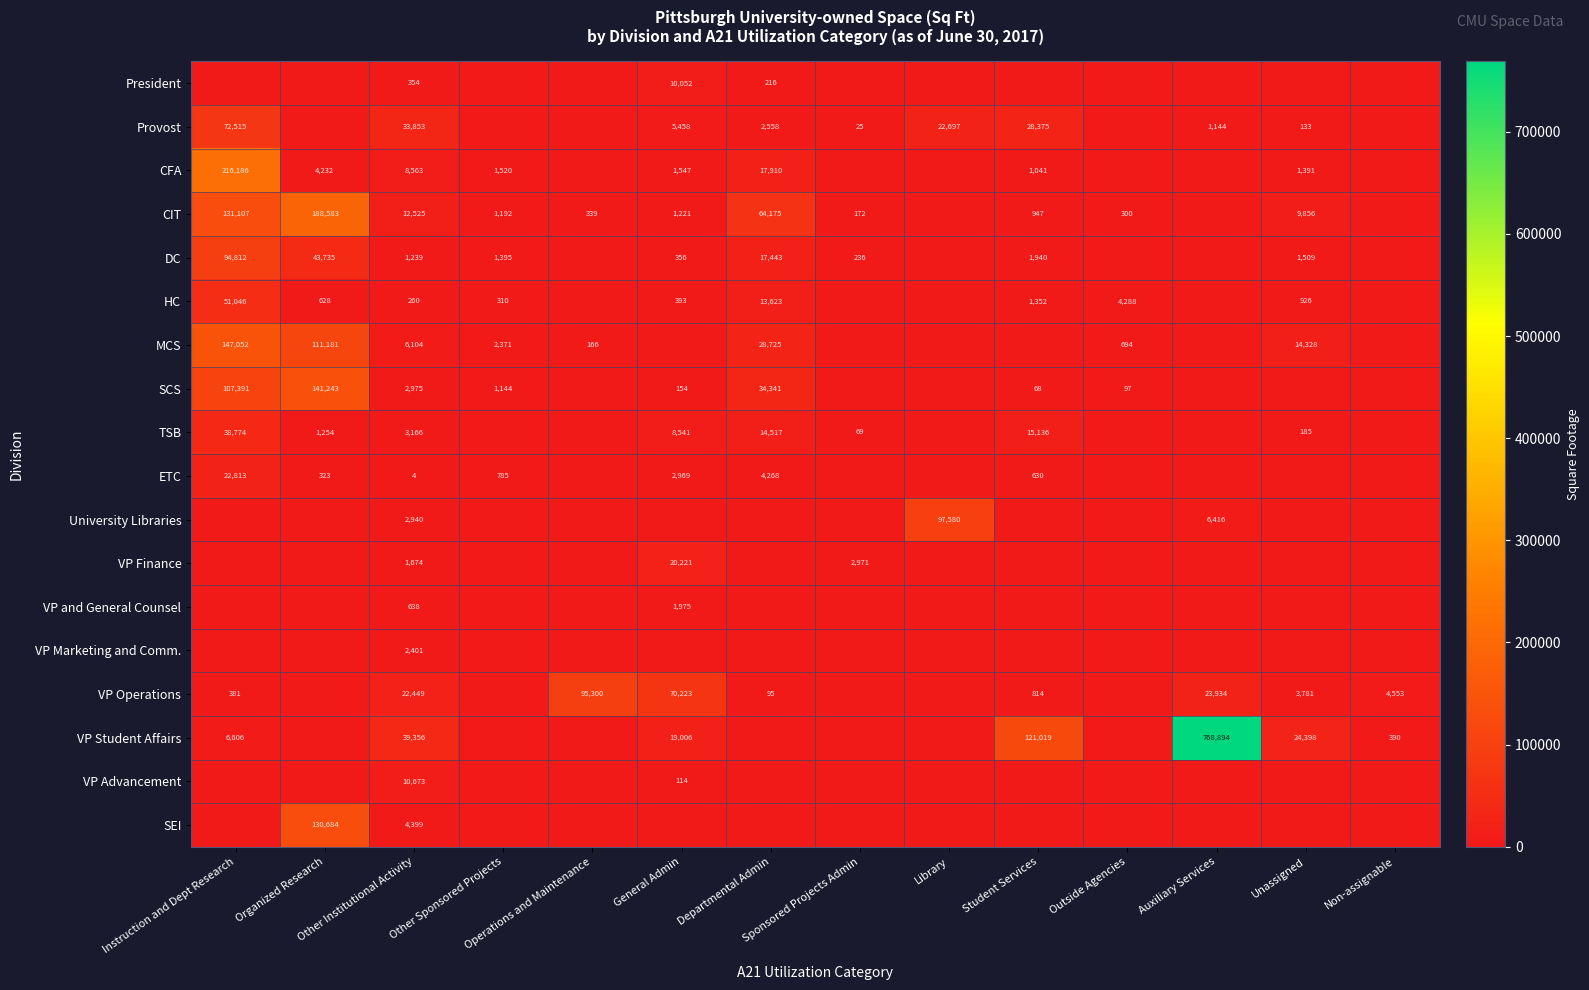

What is the greatest value displayed?

768894